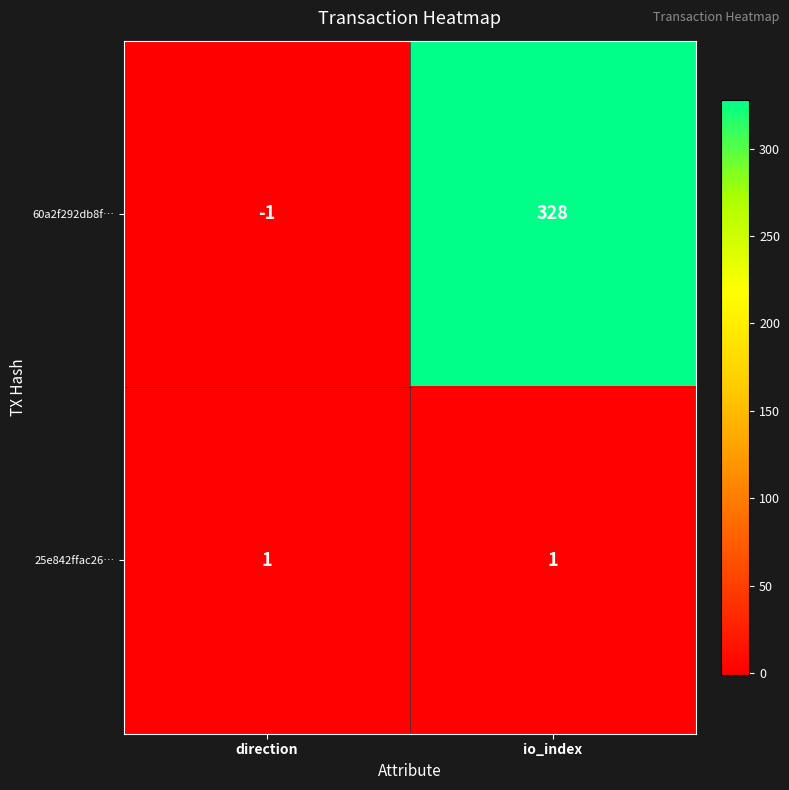

Reading left to right, extract all data points from this chart.

60a2f292db8f…: -1	328
25e842ffac26…: 1	1